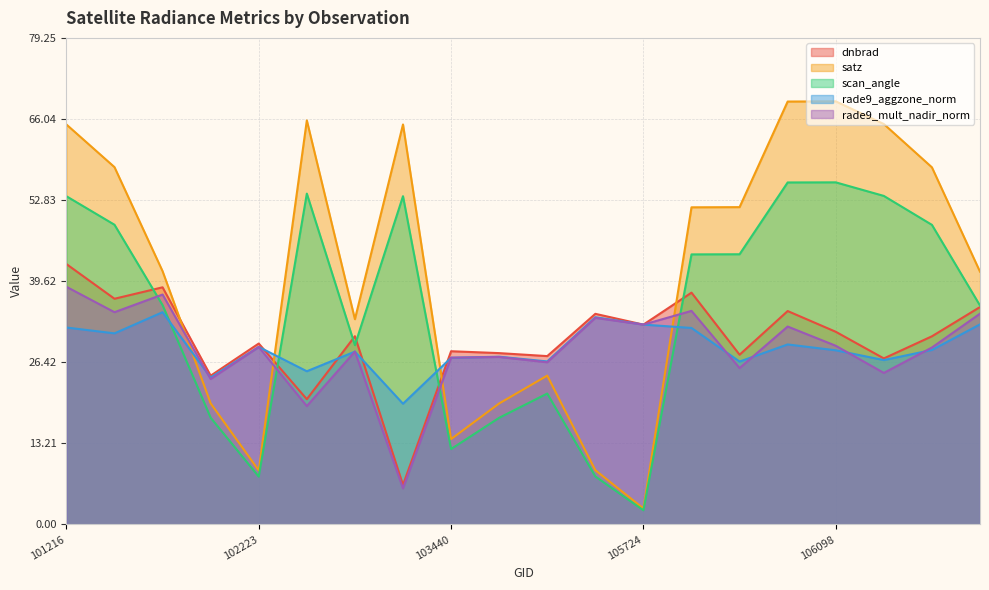

In scan_angle, how many points are higher than both neighbors (excluding endpoints)?

4